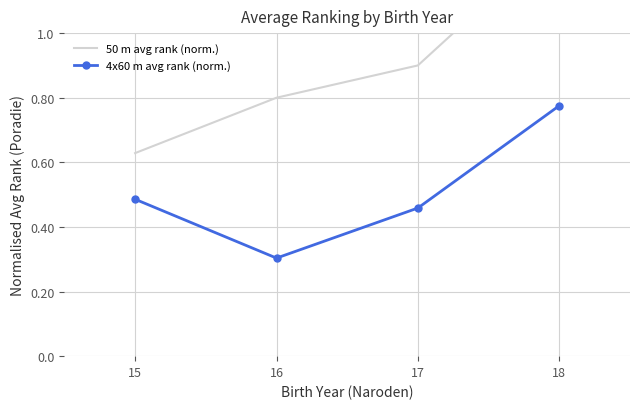

Is it true that 50 m avg rank (norm.) equals 0.6 at 17?

False